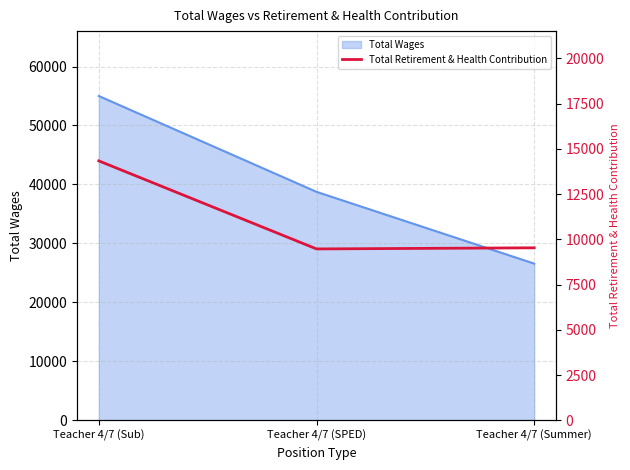

What is the lowest value of the Total Wages series?

26584